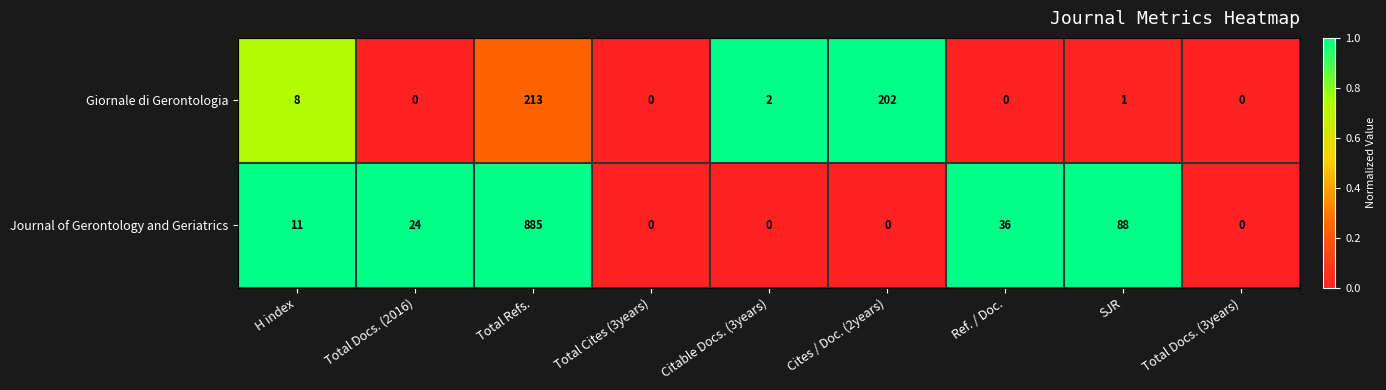

The value of Giornale di Gerontologia at H index is 14. True or false?

False